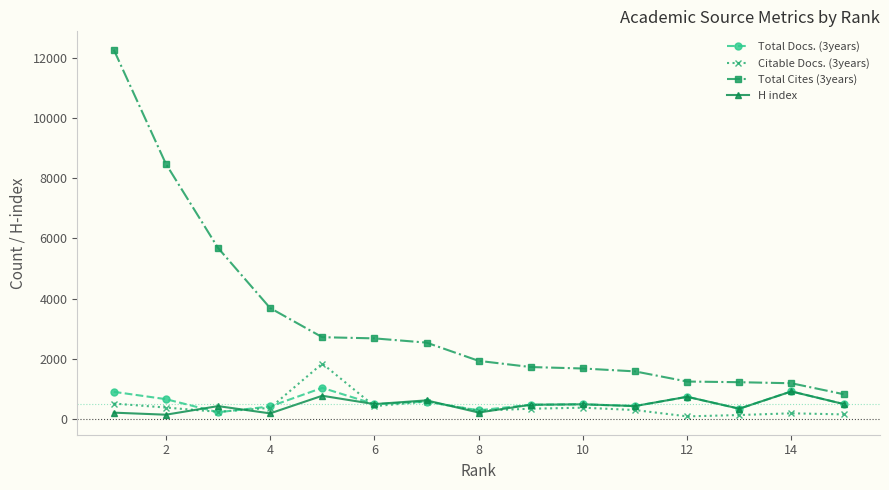

What is the maximum value for H index?

918